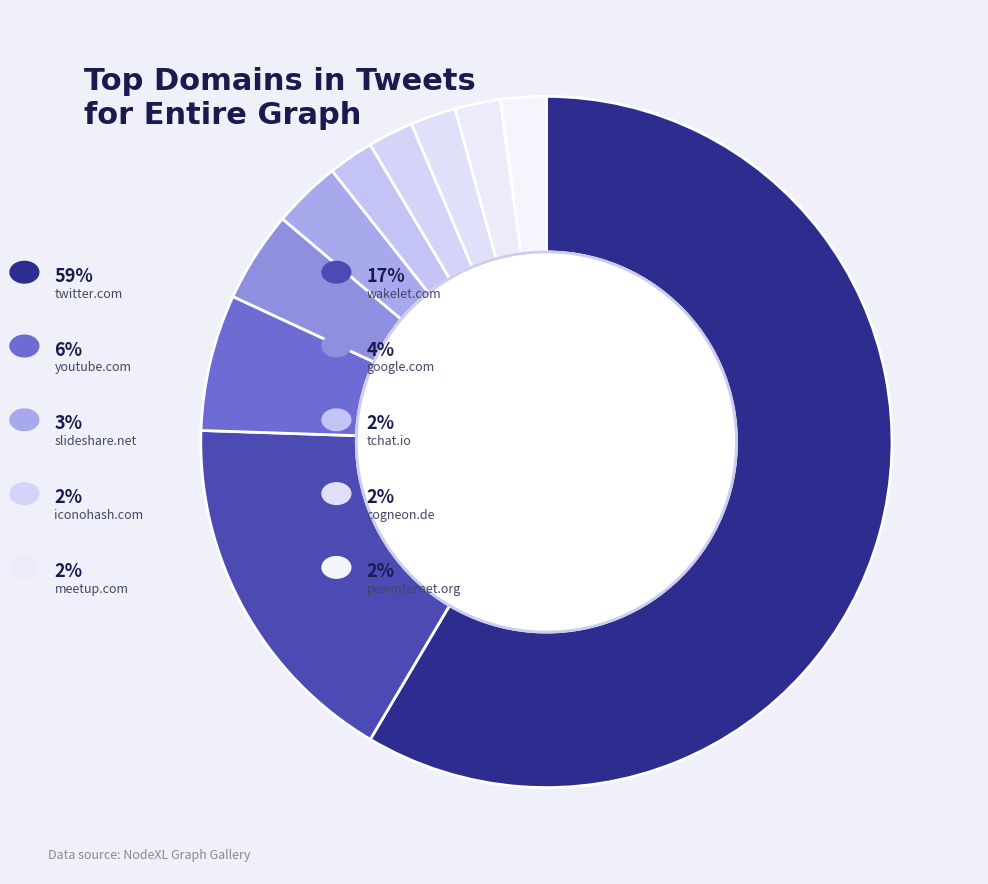

How many slices are in this pie chart?

10